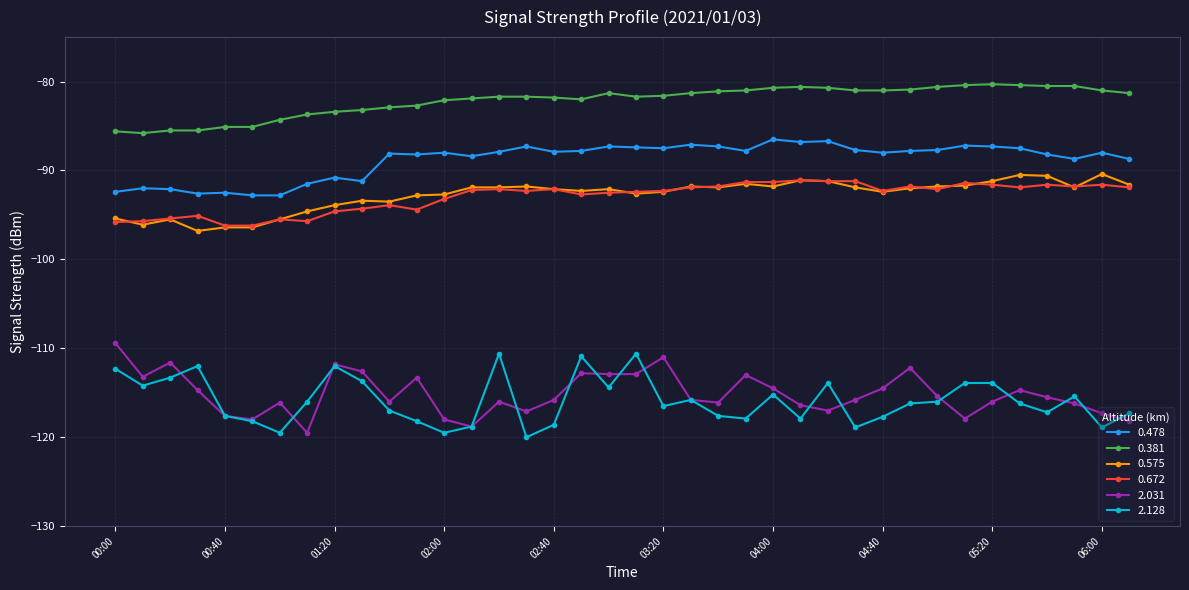

True or false: 0.381 has more than 0 interior local peaks.

True